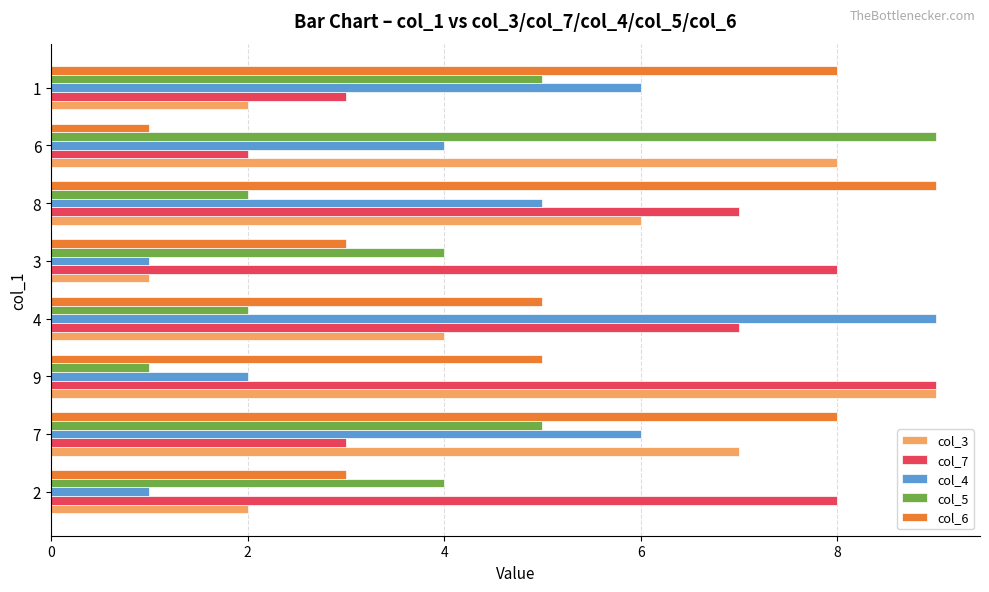

What is the greatest value displayed?

9